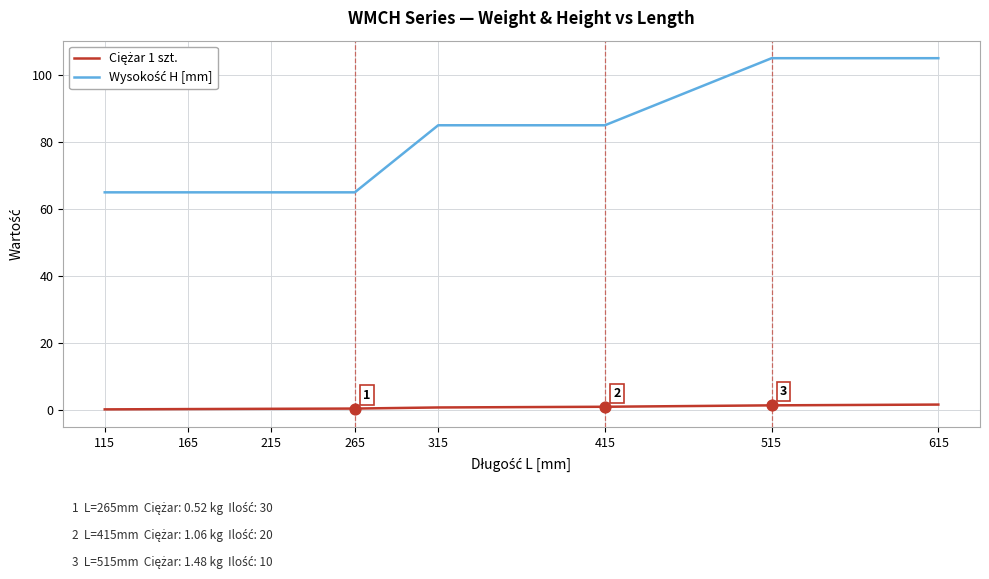

What is the greatest value displayed?

105.0